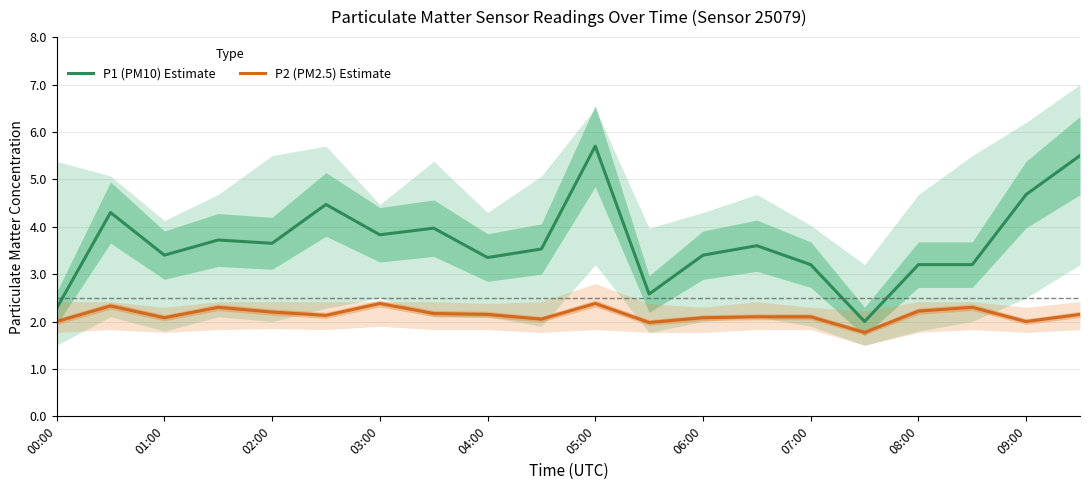

Which series has the widest spread of values?

P1 (PM10) Estimate